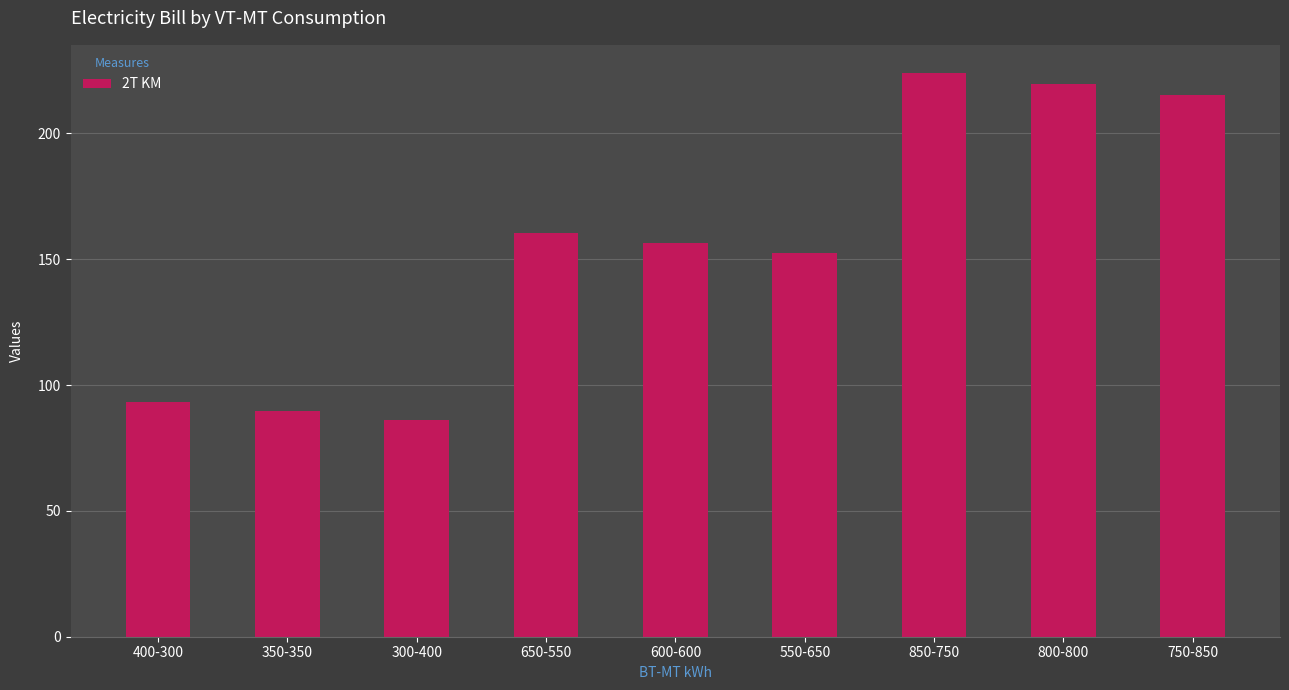

What is the difference between the maximum and minimum values?

138.0